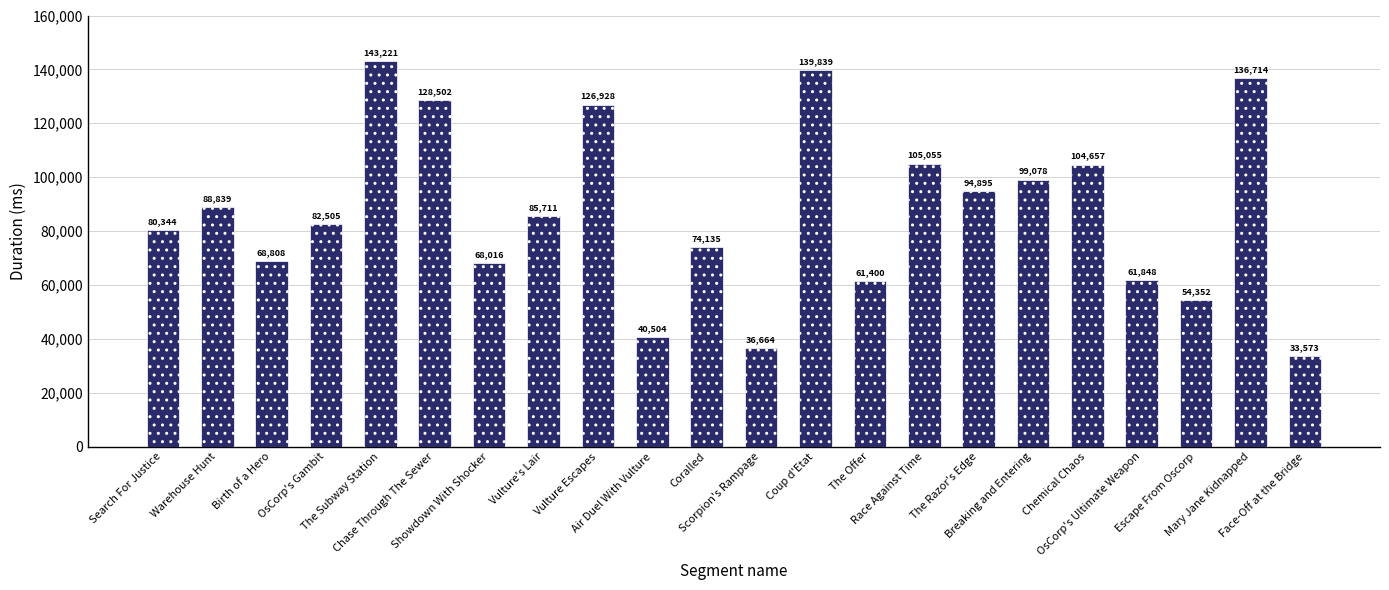

Reading right to left, list all the values displayed in this chart.

Face-Off at the Bridge=33573	Mary Jane Kidnapped=136714	Escape From Oscorp=54352	OsCorp's Ultimate Weapon=61848	Chemical Chaos=104657	Breaking and Entering=99078	The Razor's Edge=94895	Race Against Time=105055	The Offer=61400	Coup d'Etat=139839	Scorpion's Rampage=36664	Coralled=74135	Air Duel With Vulture=40504	Vulture Escapes=126928	Vulture's Lair=85711	Showdown With Shocker=68016	Chase Through The Sewer=128502	The Subway Station=143221	OsCorp's Gambit=82505	Birth of a Hero=68808	Warehouse Hunt=88839	Search For Justice=80344